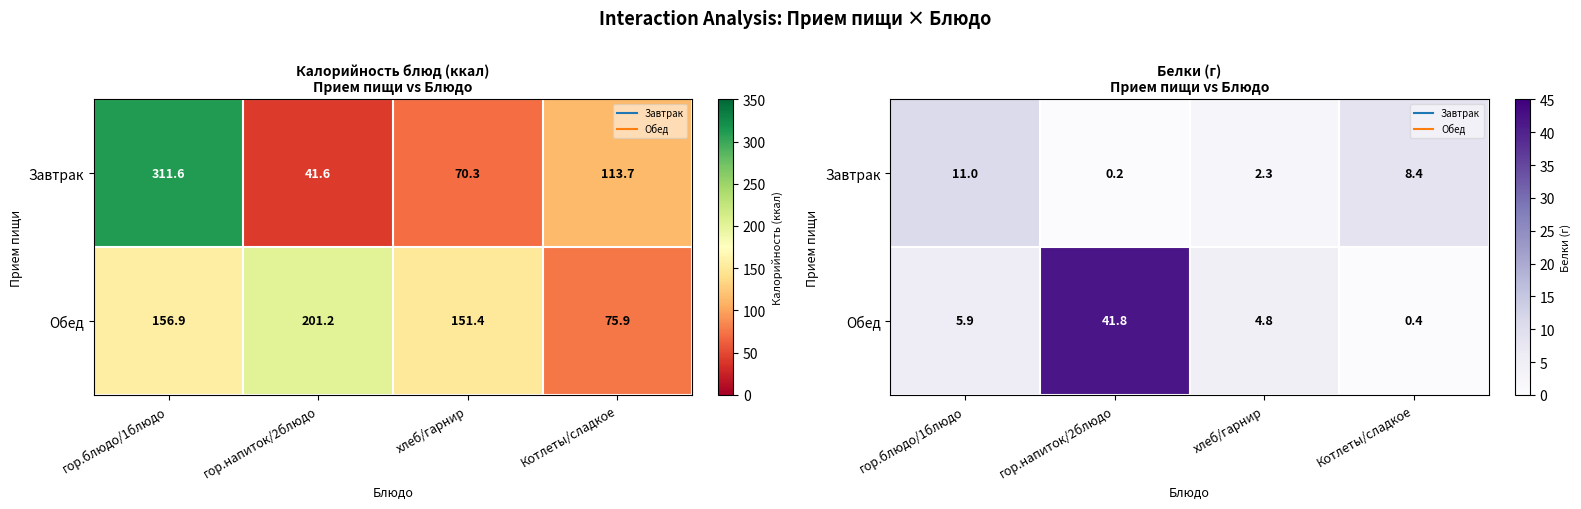

The value of Обед at гор.блюдо/1блюдо is 2.9. True or false?

False